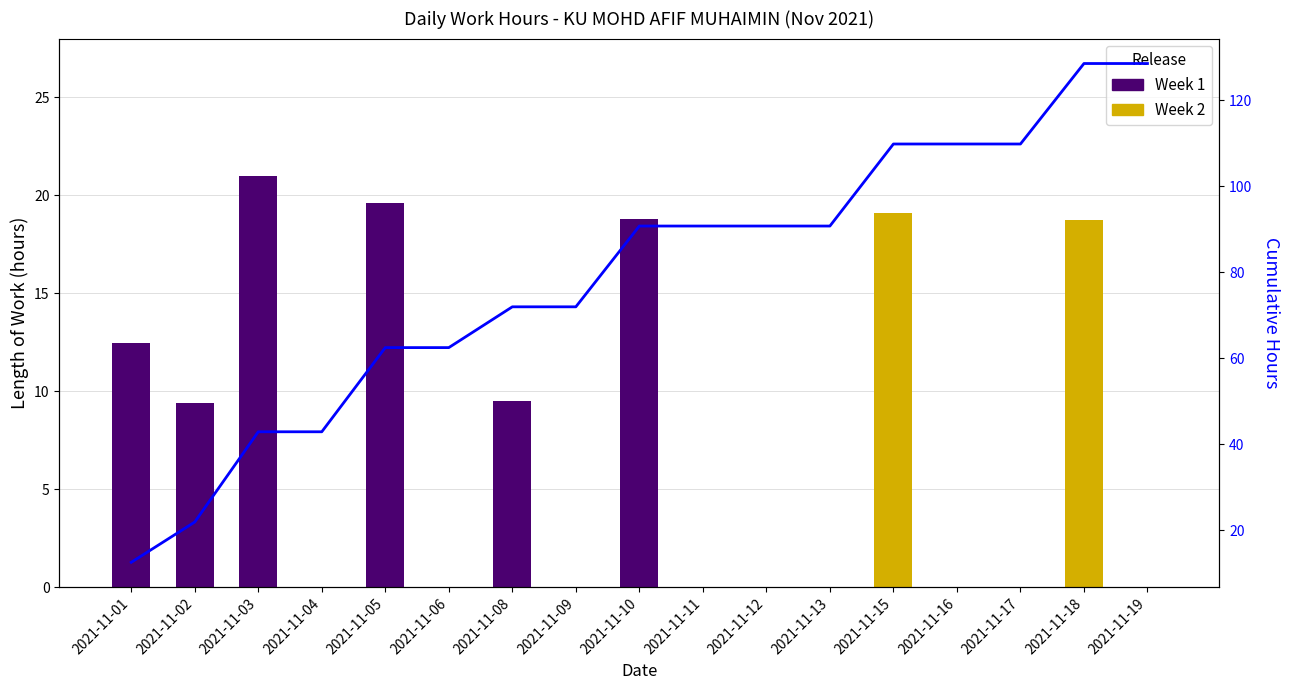

Is it true that the value at 2021-11-02 is 21.9?

True